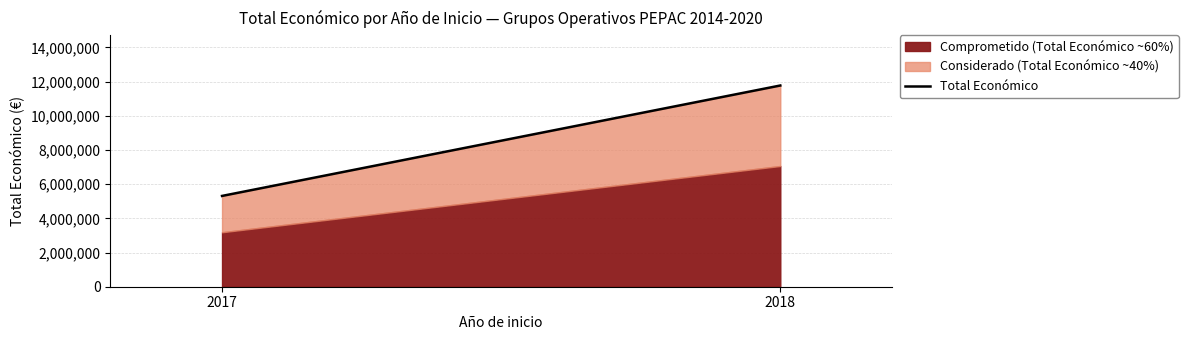

What is the value of the 2nd point from the left?

11770743